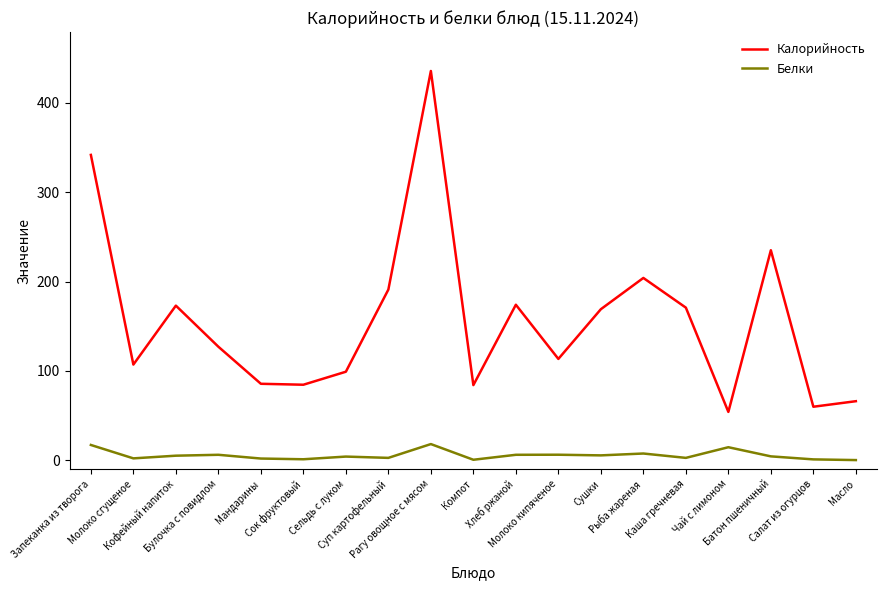

Does the chart have visible grid lines?

No